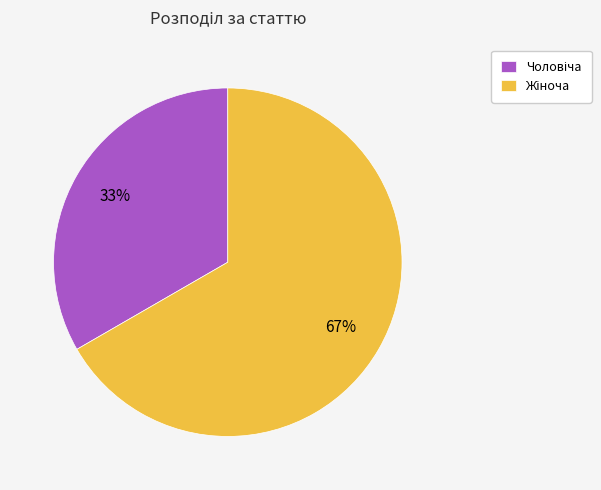

Is there a majority slice in this chart?

Yes